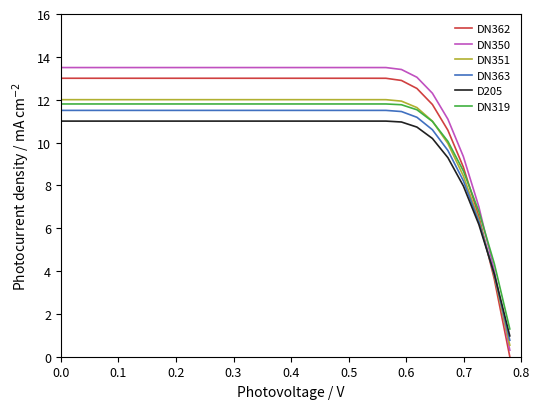

What is the maximum value shown in the chart?

13.5